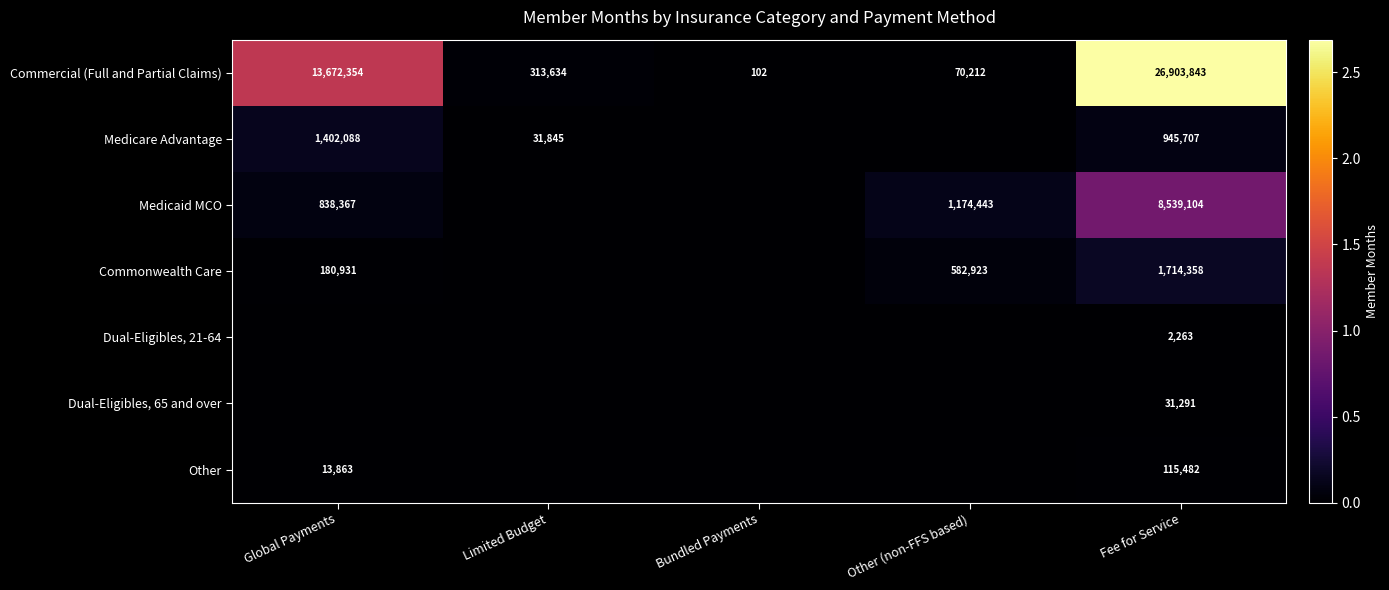

At which category is the sum across all series the highest?

Fee for Service